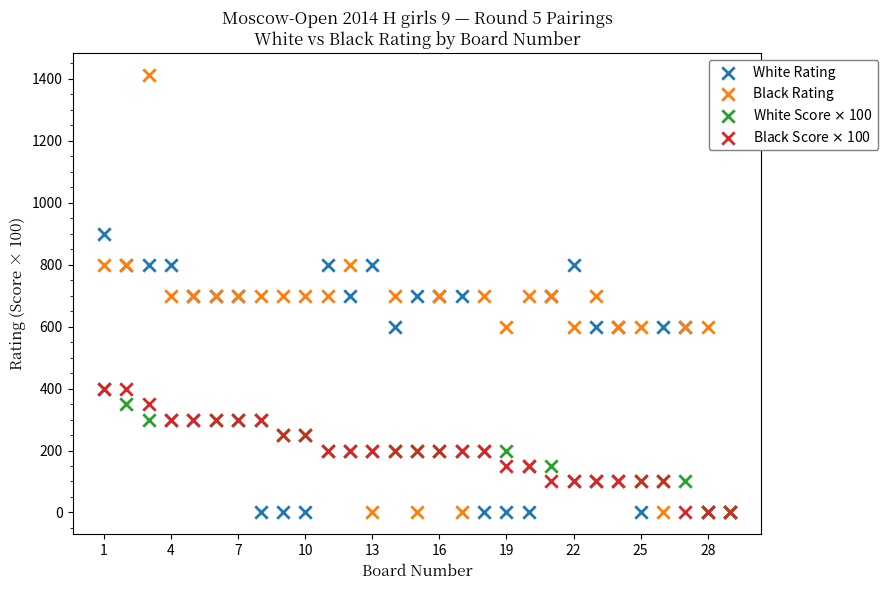

Which series has the largest Y range (max minus min)?

Black Rating